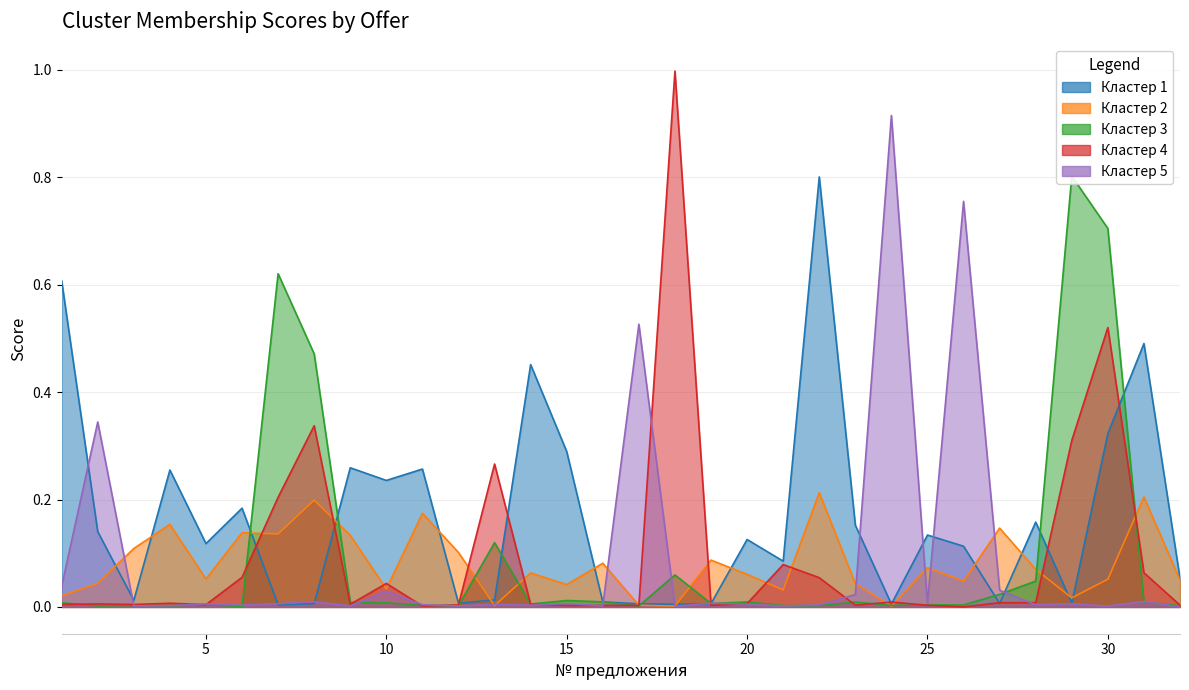

Where is Кластер 1 nearest to the value 0?

7